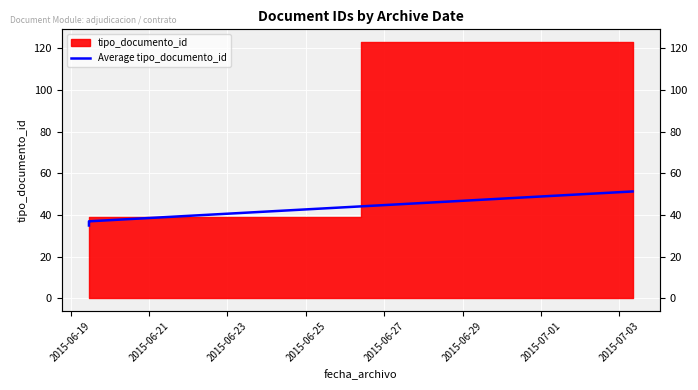

How many lines are shown in the chart?

1